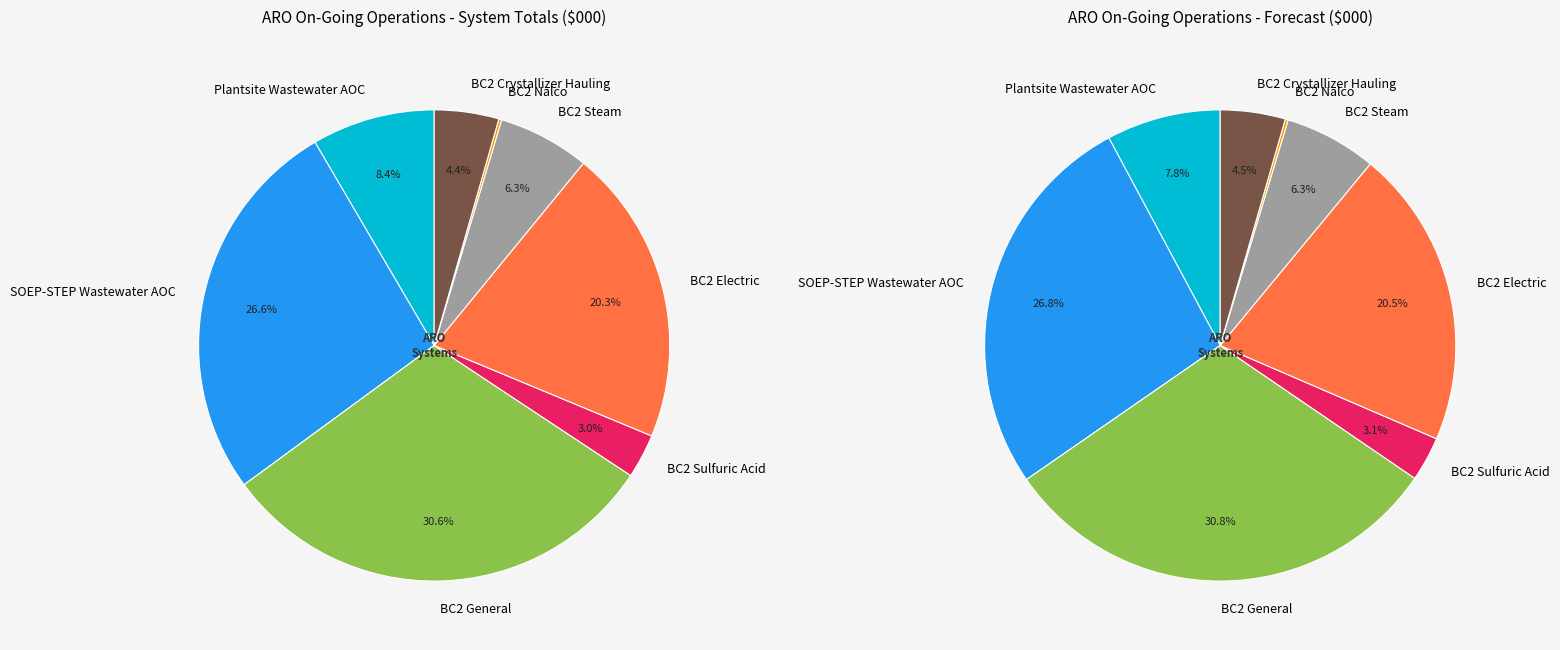

What percentage is NOT represented by SOEP-STEP Wastewater AOC?

73.4%